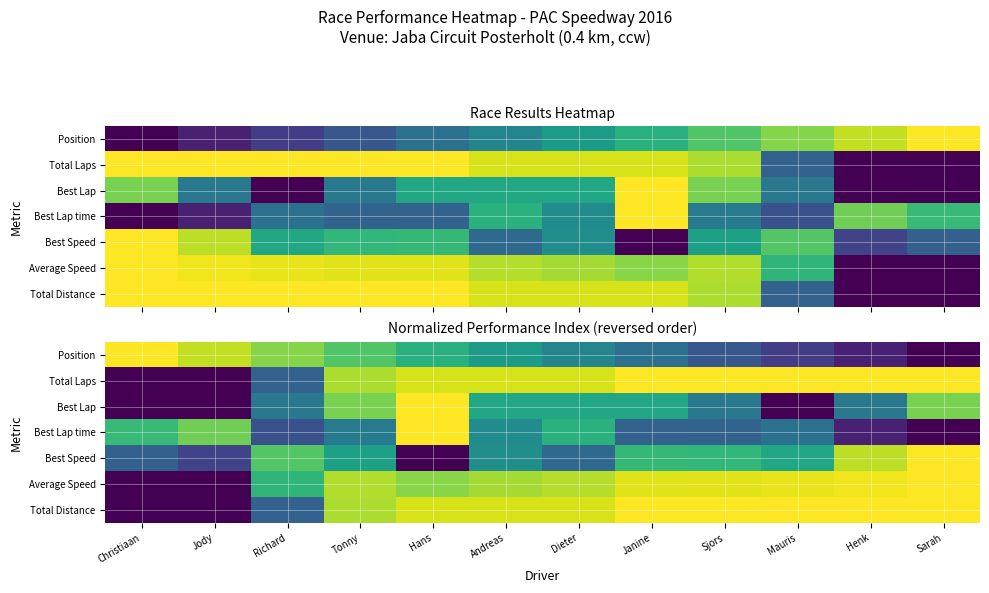

Rank the categories by Total Laps value from lowest to highest.

Christiaan, Jody, Richard, Tonny, Hans, Andreas, Dieter, Janine, Sjors, Mauris, Henk, Sarah